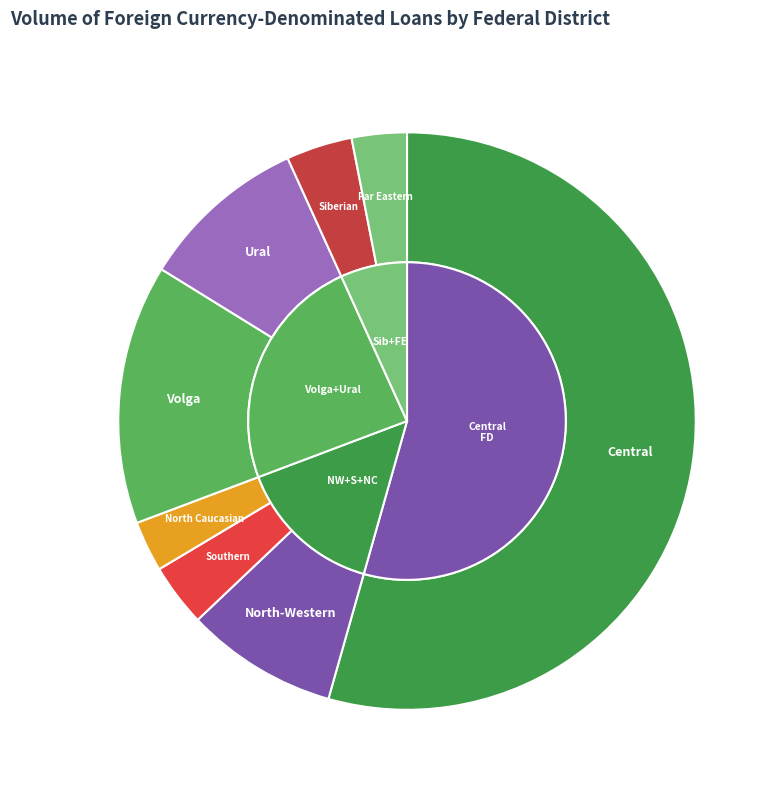

Is it true that Siberian Federal District is 4% of the pie?

True